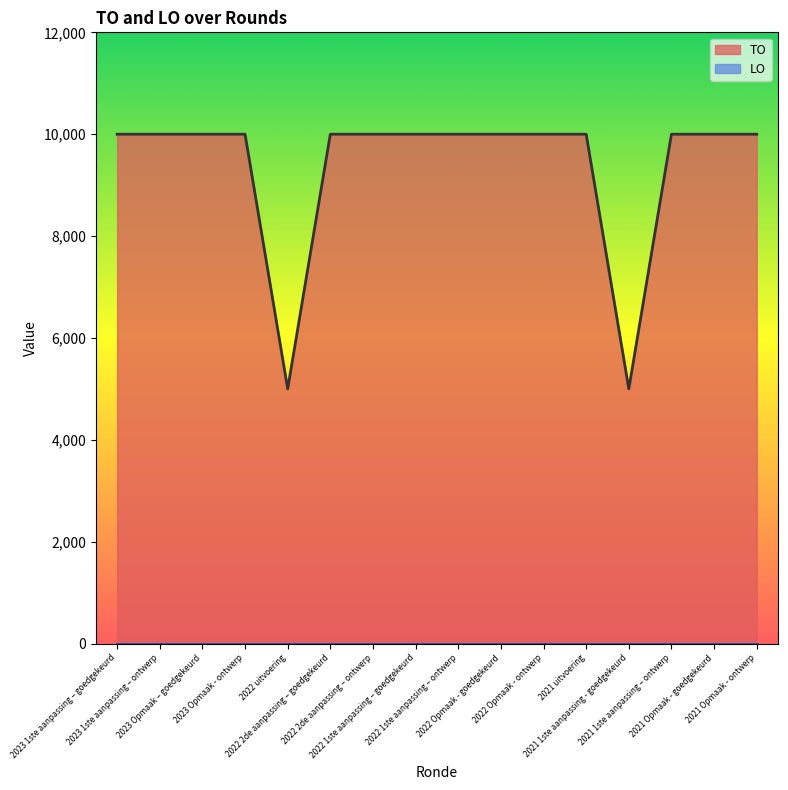

The value at 2022 2de aanpassing – ontwerp is 10000. True or false?

True